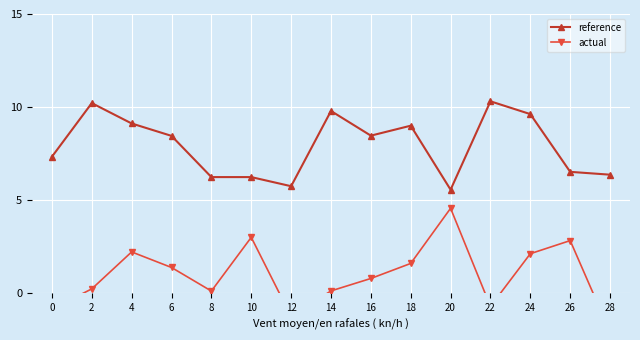

List the labels in order of reference value, smallest first.

20, 12, 10, 8, 28, 26, 0, 6, 16, 18, 4, 24, 14, 2, 22